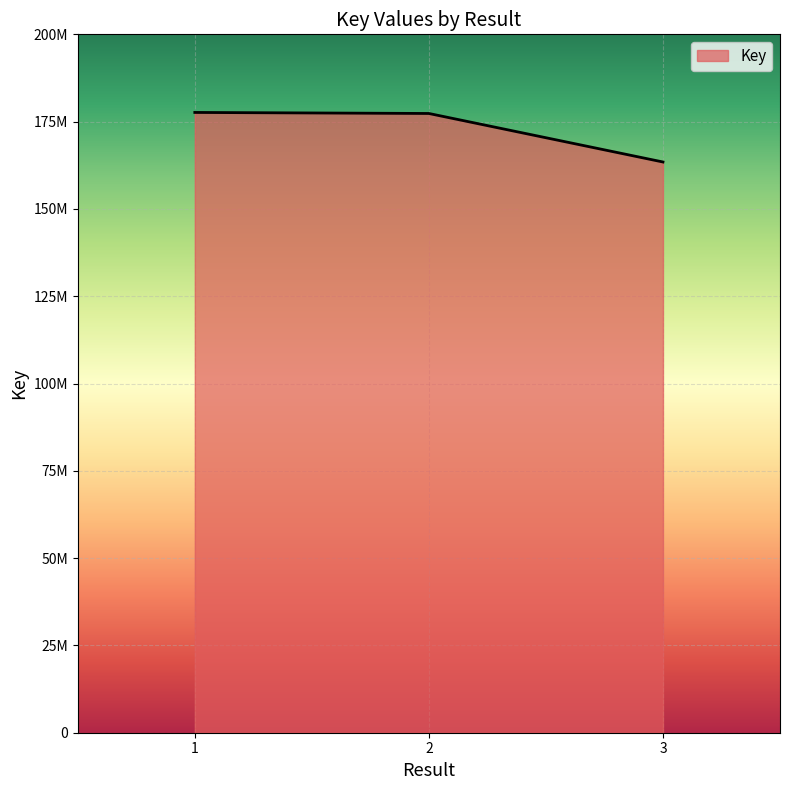

What is the difference between the values at 1 and 3?

14187328